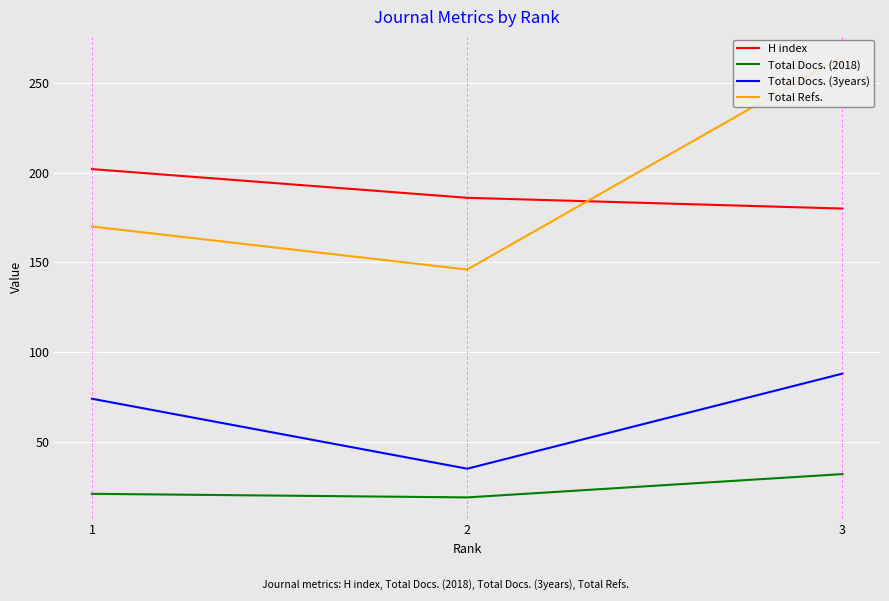

At how many categories does at least one series exceed 243?

1